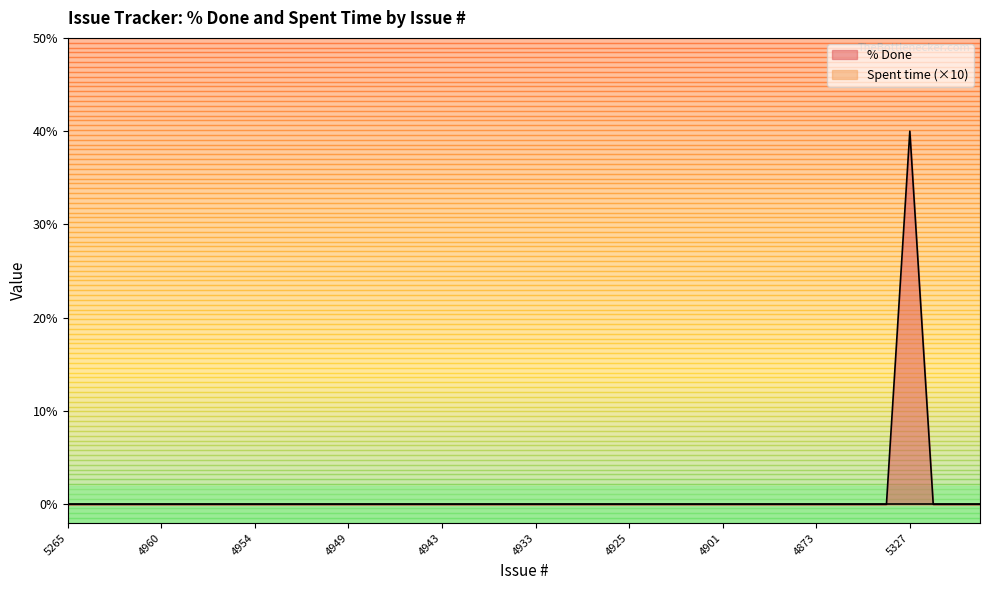

True or false: there are more than 1 points higher than both neighbors.

False